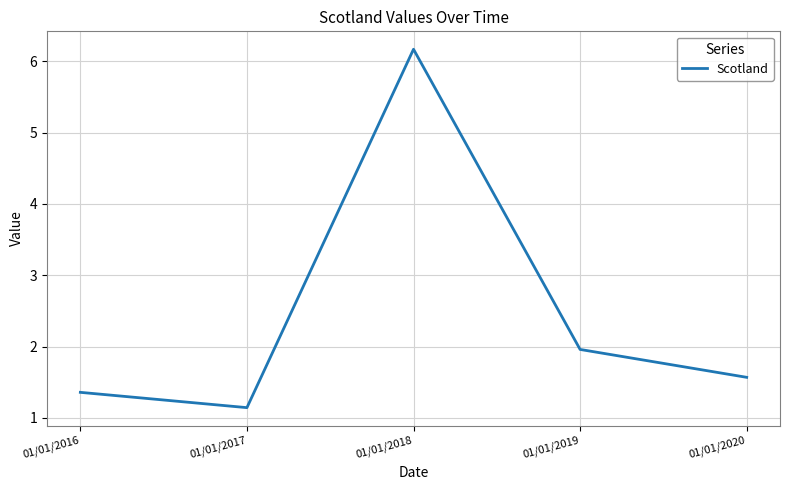

Reading left to right, extract all data points from this chart.

1.4	1.1	6.2	2.0	1.6